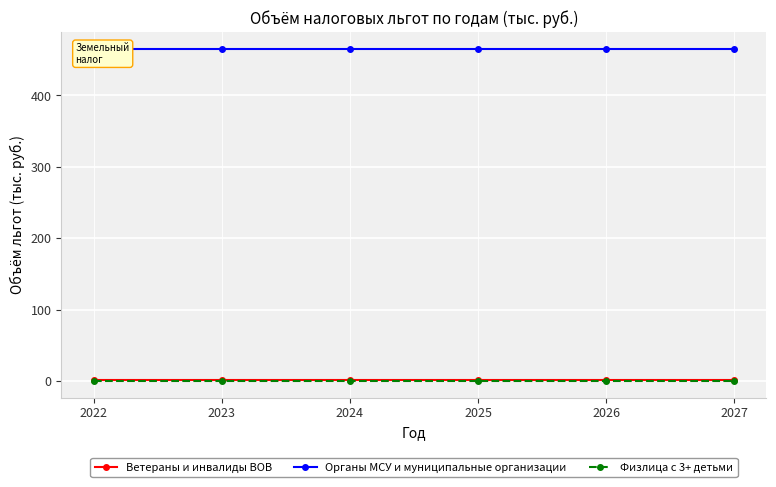

Is the value of Физлица с 3+ детьми at 2027 greater than the value of Органы МСУ и муниципальные организации at 2022?

No